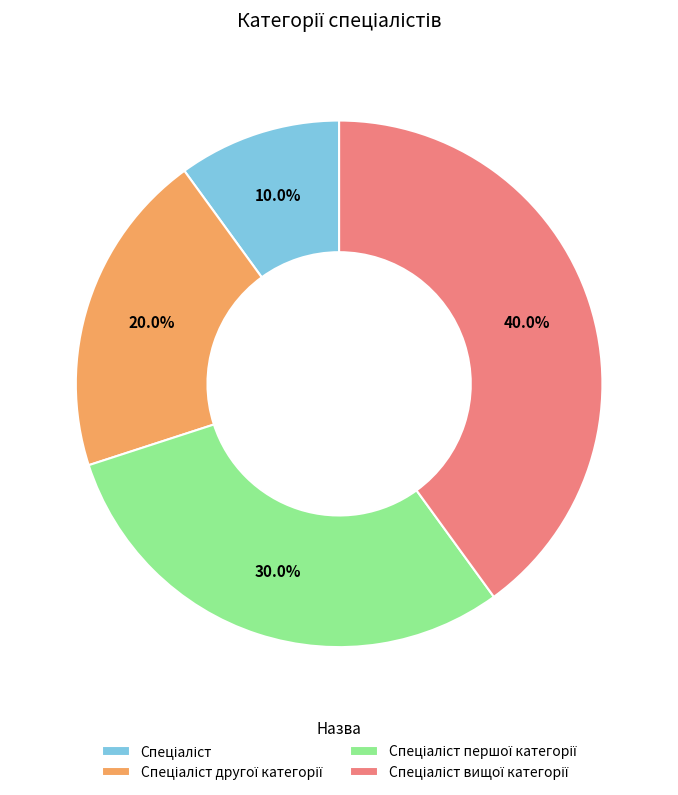

Is there a majority slice in this chart?

No